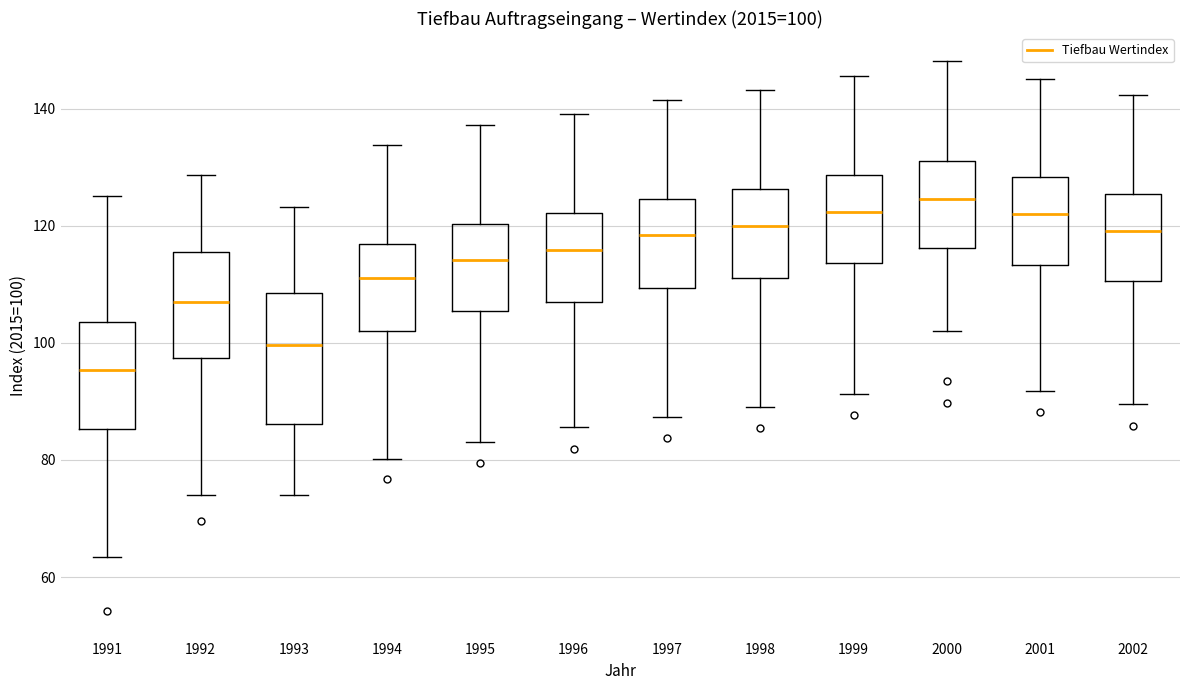

Comparing the boxes themselves (not the whiskers), which one is the tallest?

1993